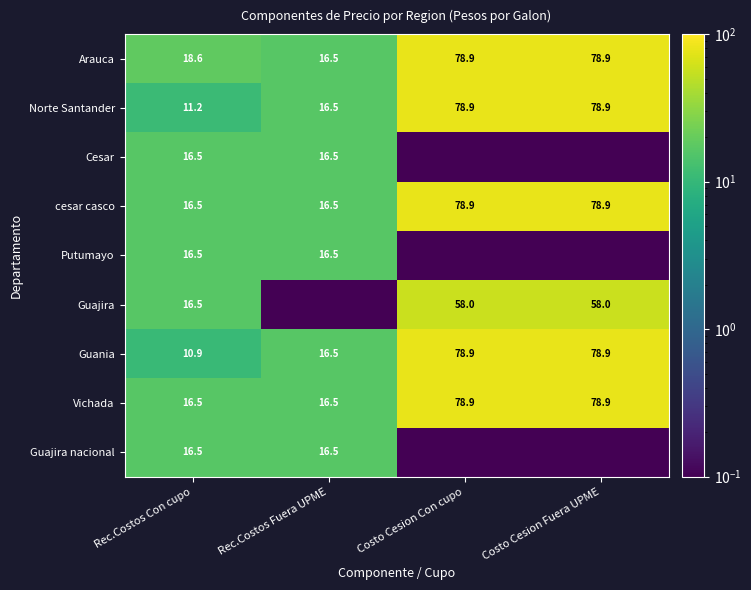

What is the difference between the highest and lowest values at Rec.Costos Con cupo?

7.7